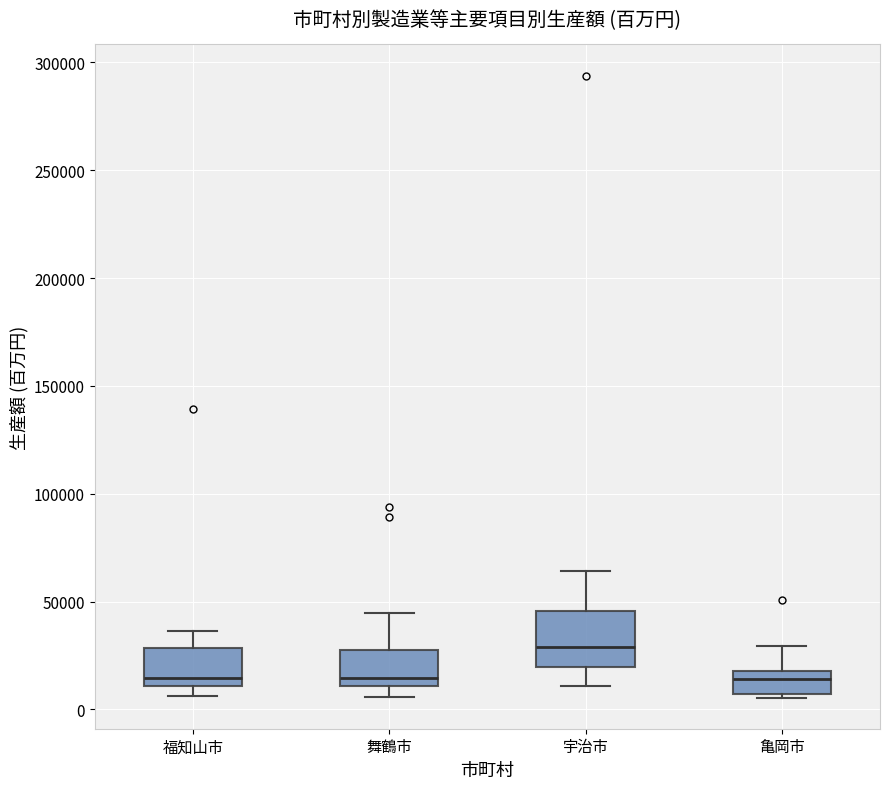

Where does the upper whisker of the box for 舞鶴市 end on the y-axis? The values are not printed on the chart, so give them approximately, as read against the axis.

45000